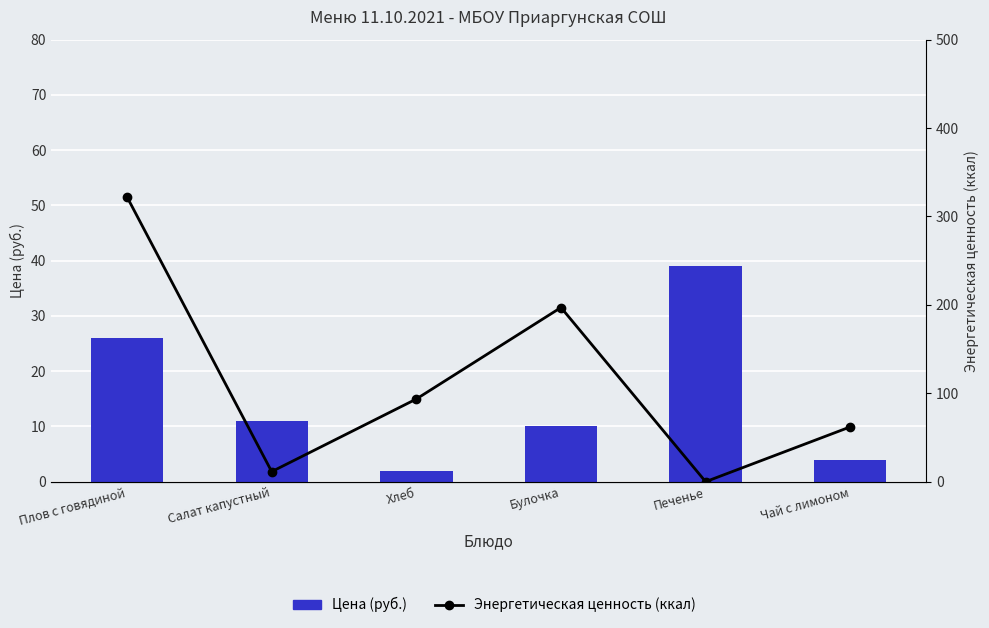

At which category is the sum across all series the highest?

Плов с говядиной